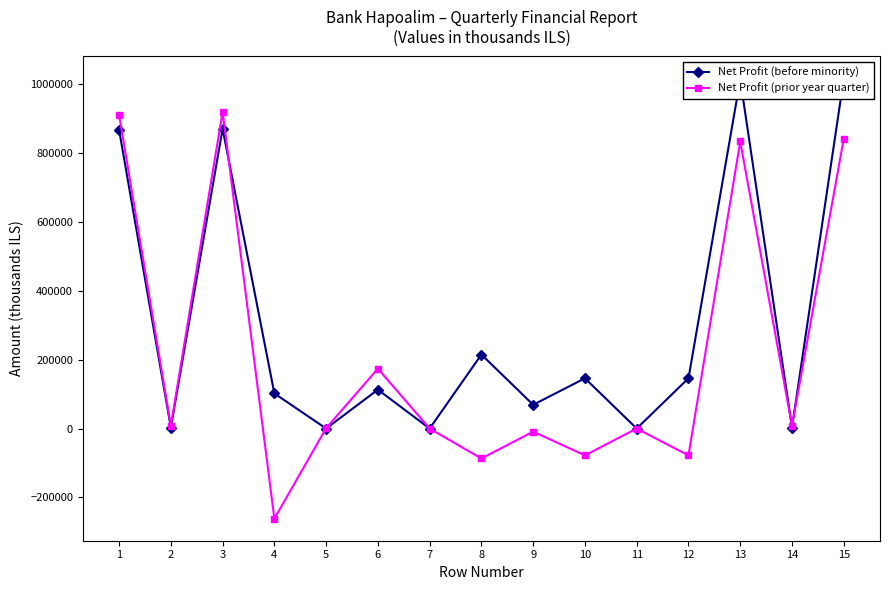

What are all the series names shown in the legend?

Net Profit (before minority), Net Profit (prior year quarter)